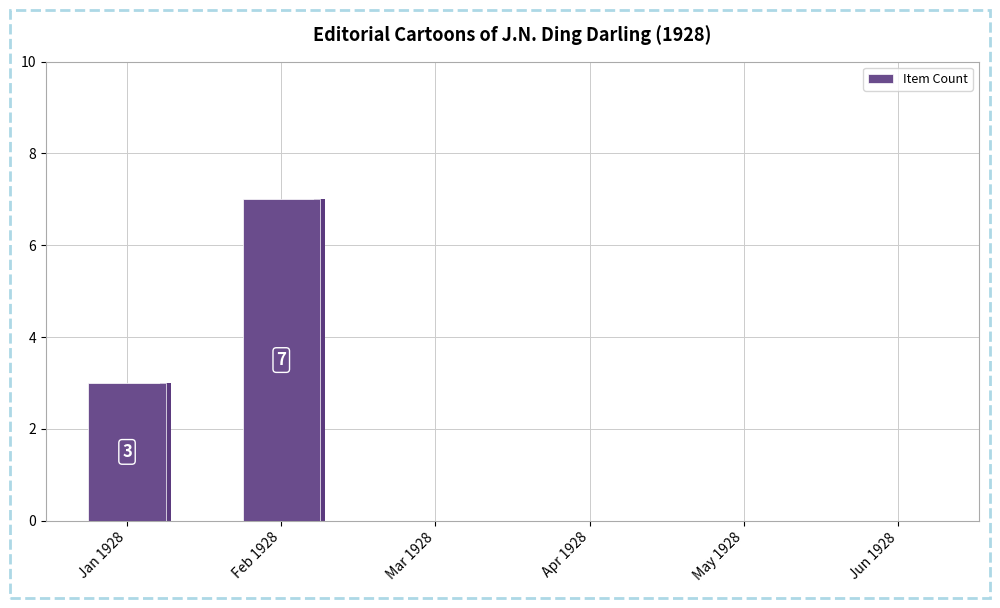

The chart shows a value of 0 at Mar 1928. True or false?

True